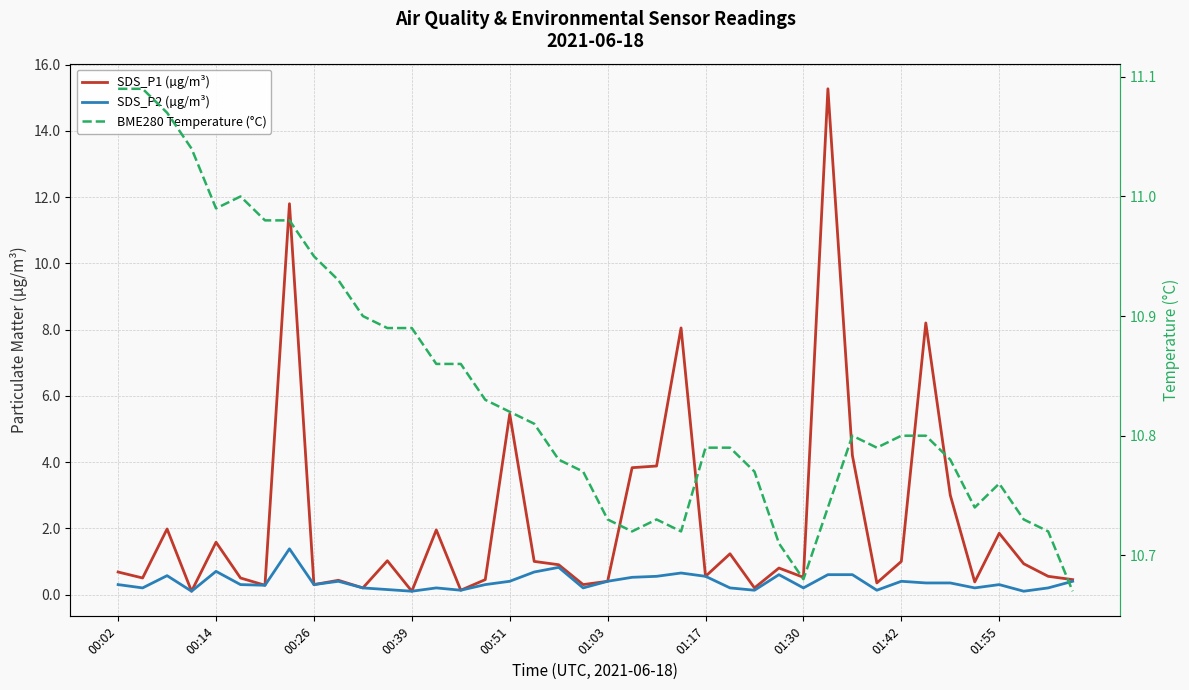

List the series in order of their peak value, highest first.

SDS_P1 (µg/m³), BME280 Temperature (°C), SDS_P2 (µg/m³)